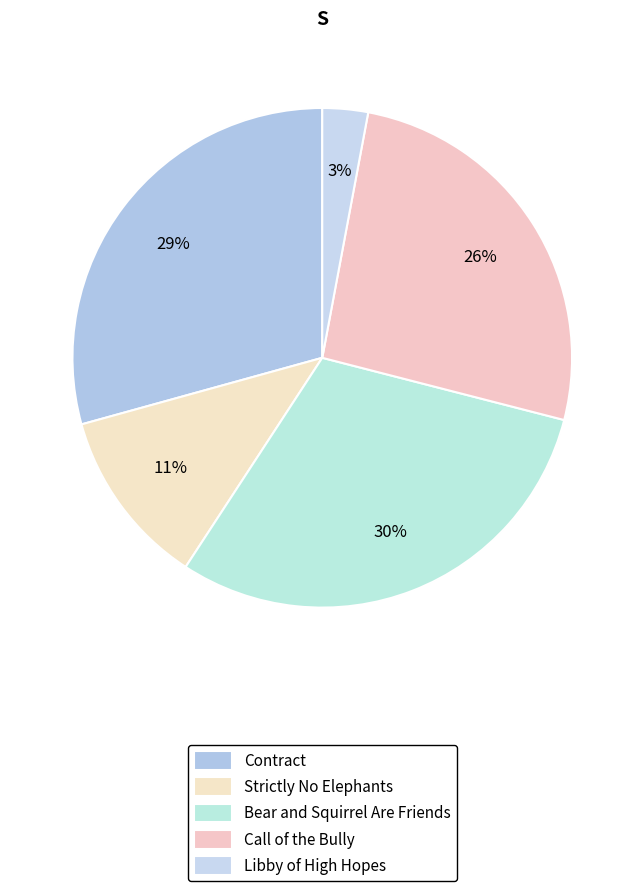

How many segments does this pie chart have?

5